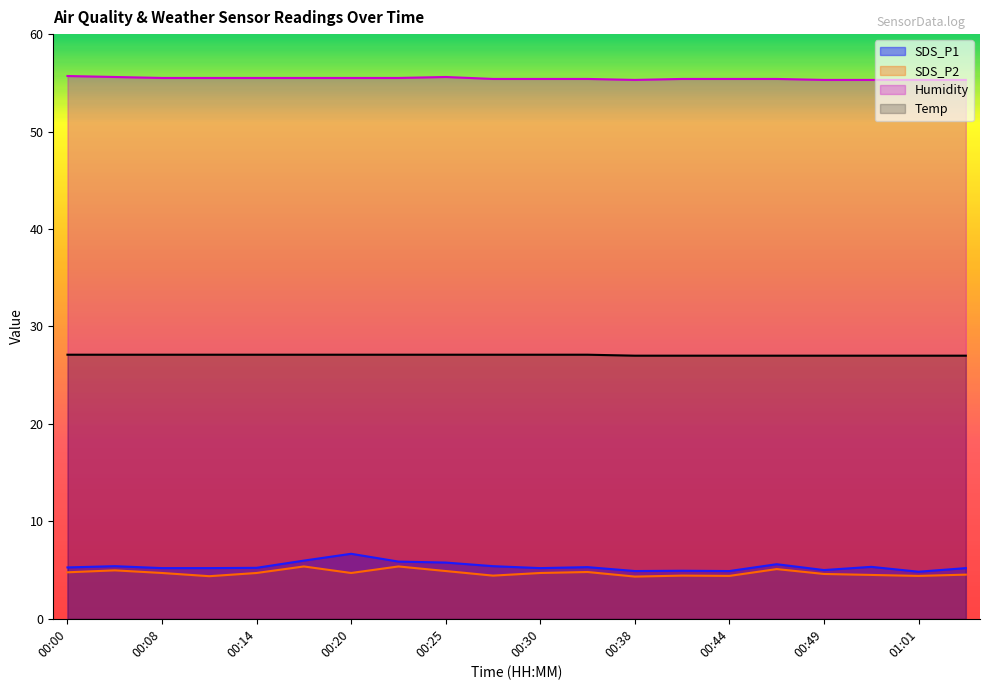

How many categories are shown in the chart?

20